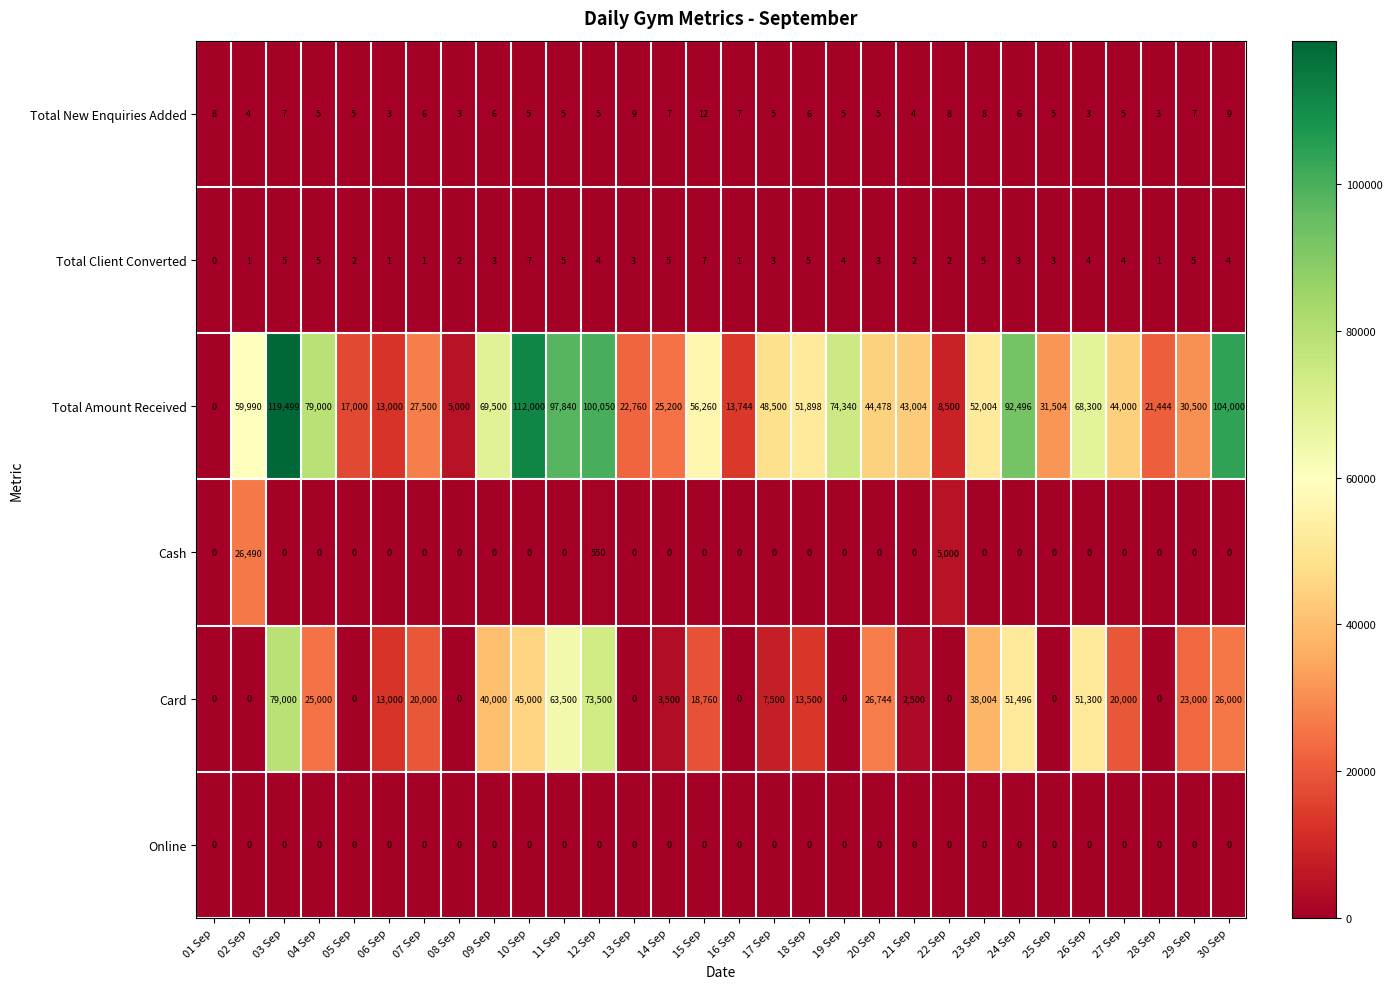

At which label is Cash closest to 13245?

22 Sep